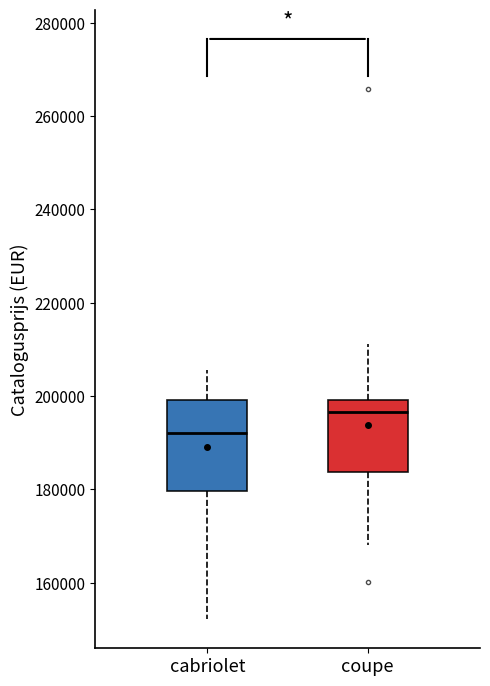

Which box is the tallest, from its lower edge to its upper edge?

cabriolet